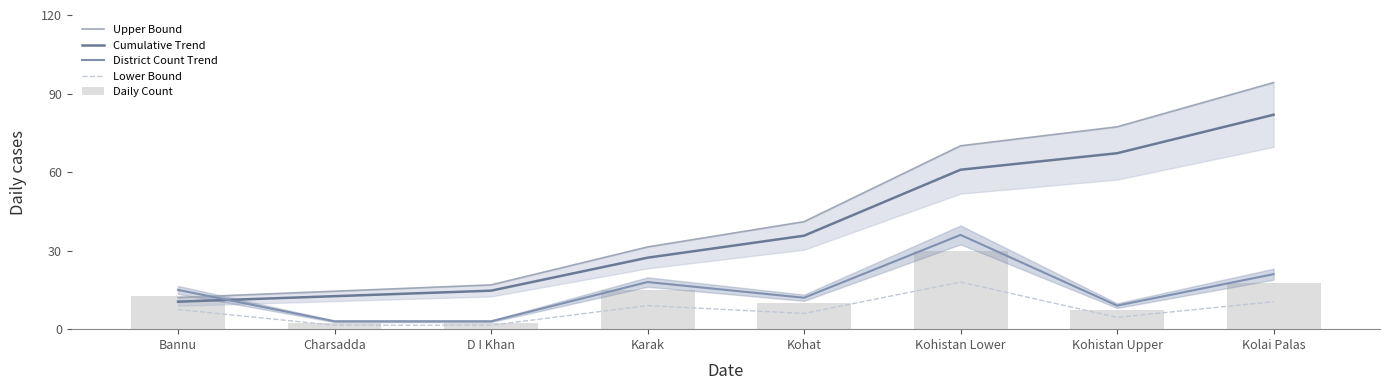

What position from the right is Kohistan Upper?

2